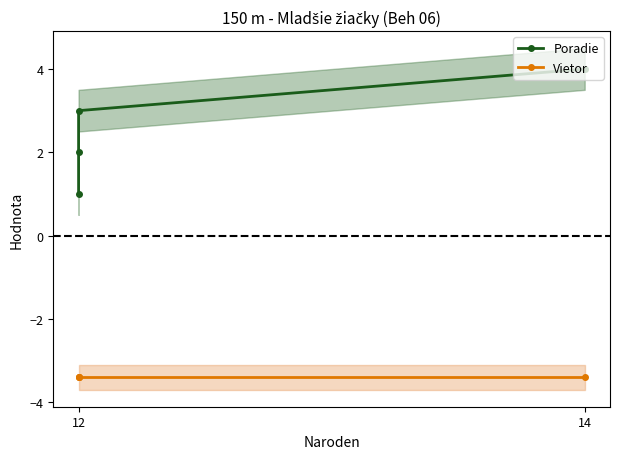

What is the average value of the Vietor series?

-3.4